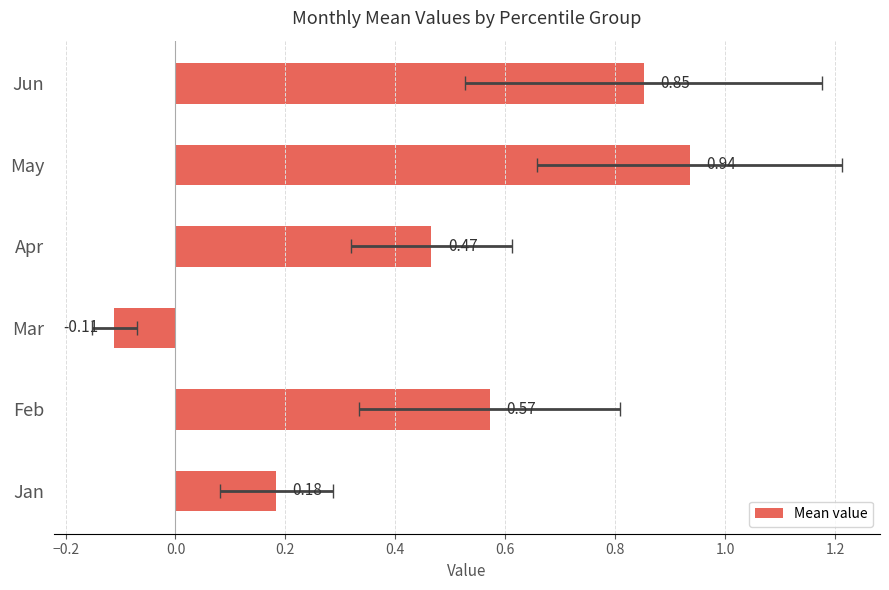

Between May and Jan, which is larger?

May